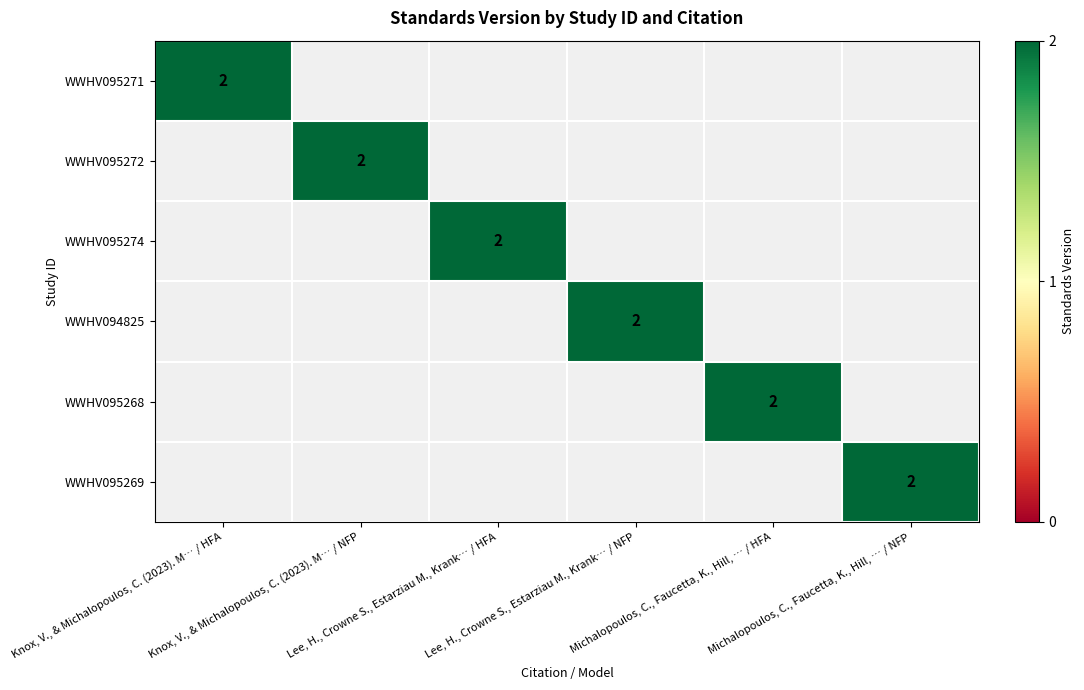

The WWHV095269 series shows 1 at Michalopoulos, C., Faucetta, K., Hill, … / HFA. True or false?

False